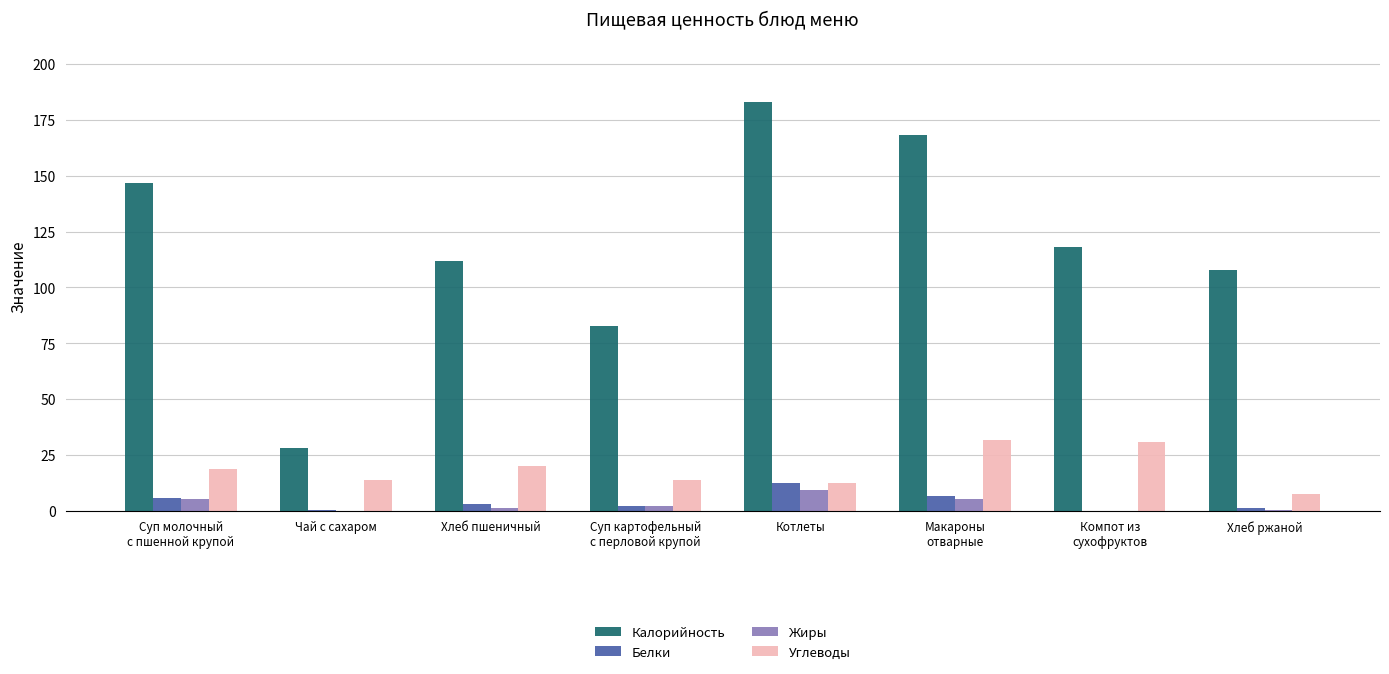

What is the sum of all Жиры values?

23.9